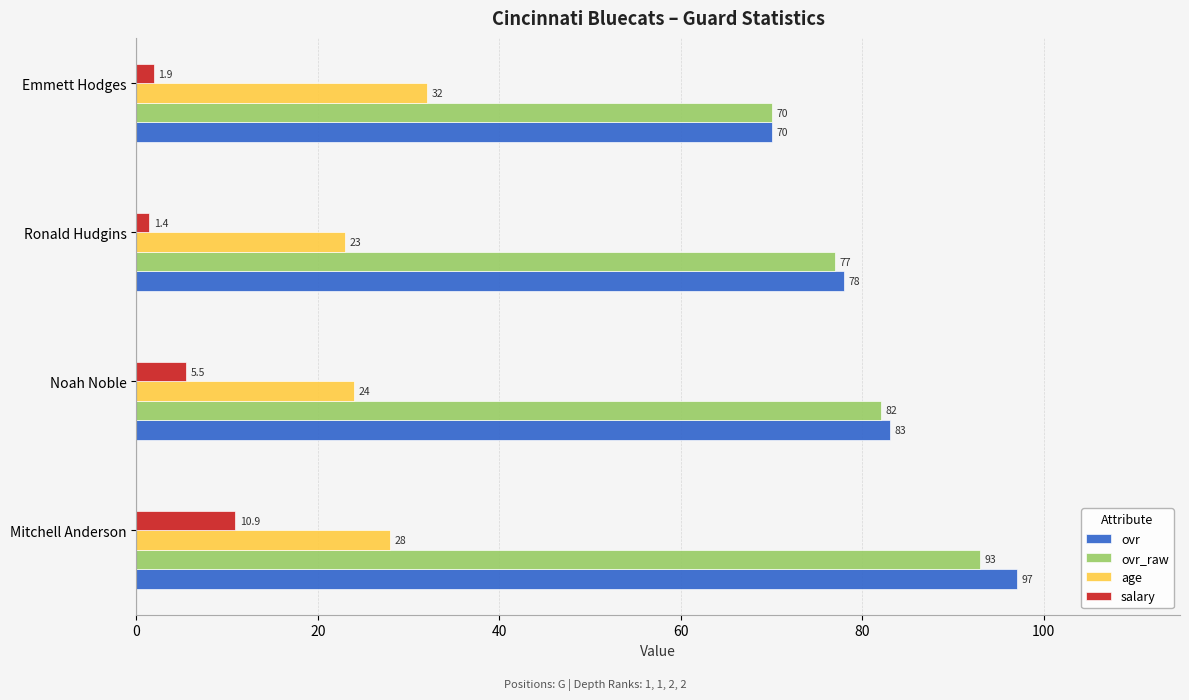

The value of age at Noah Noble is 34.3. True or false?

False